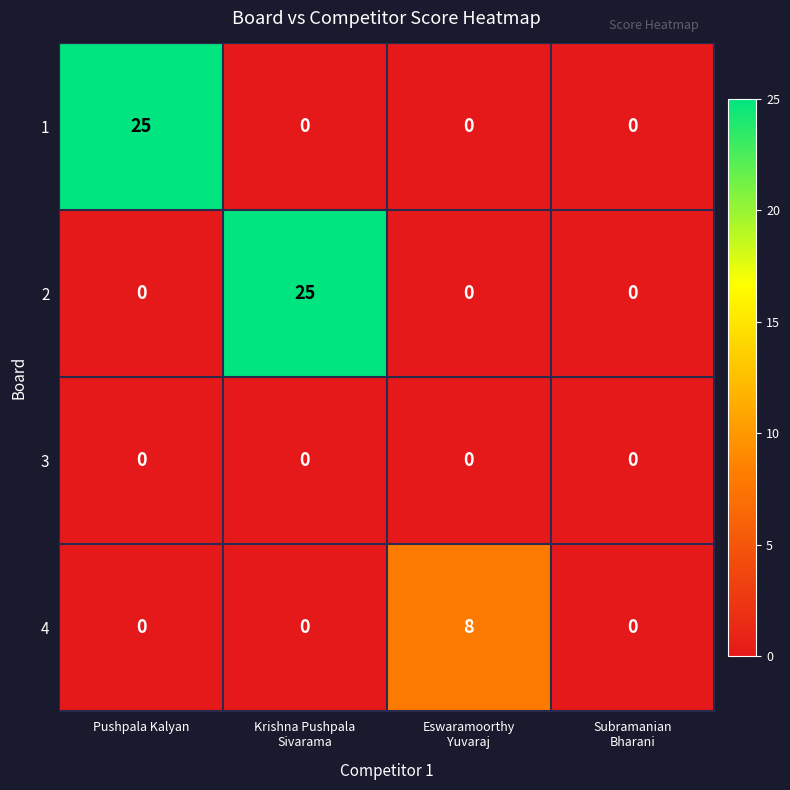

Which series changed the most between Pushpala Kalyan and Subramanian
Bharani?

1